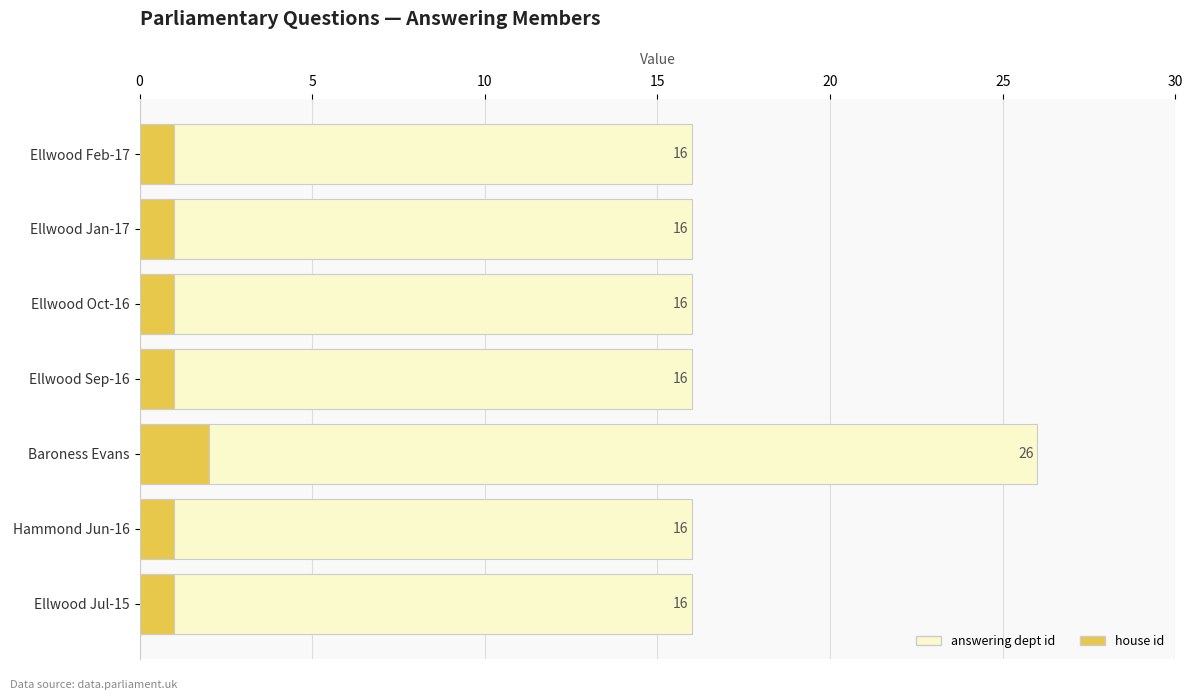

Which series has the largest total across all categories?

answering dept id